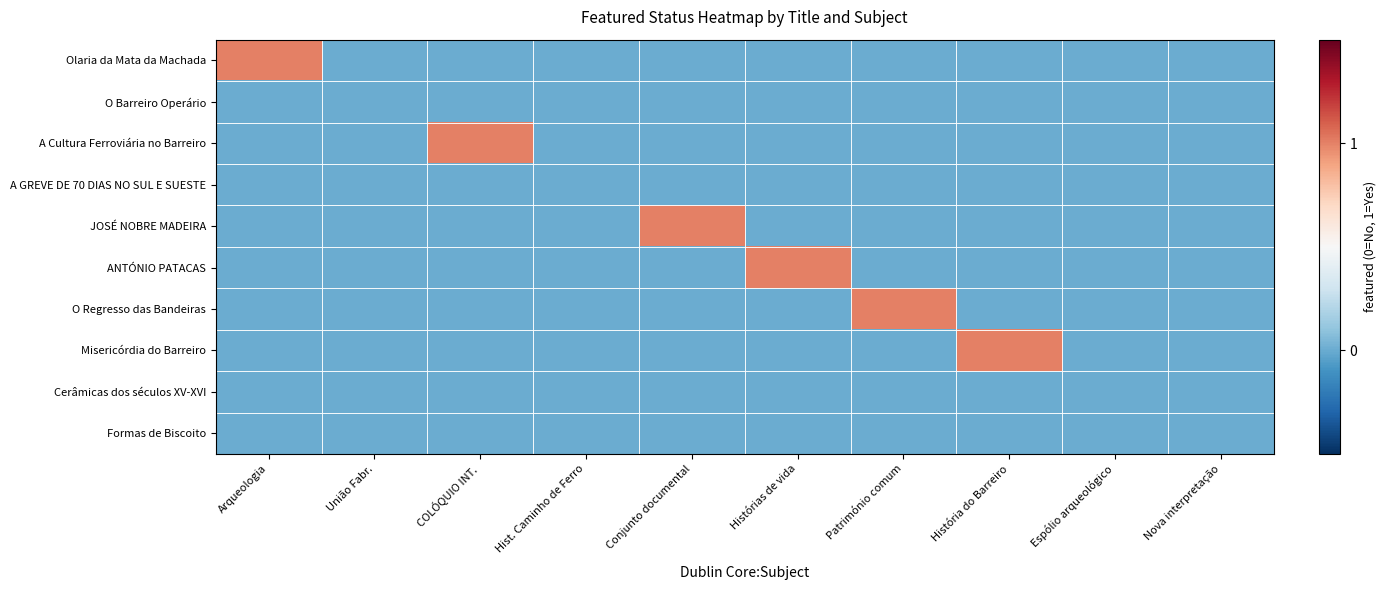

Is it true that Misericórdia do Barreiro equals 0 at Arqueologia?

True